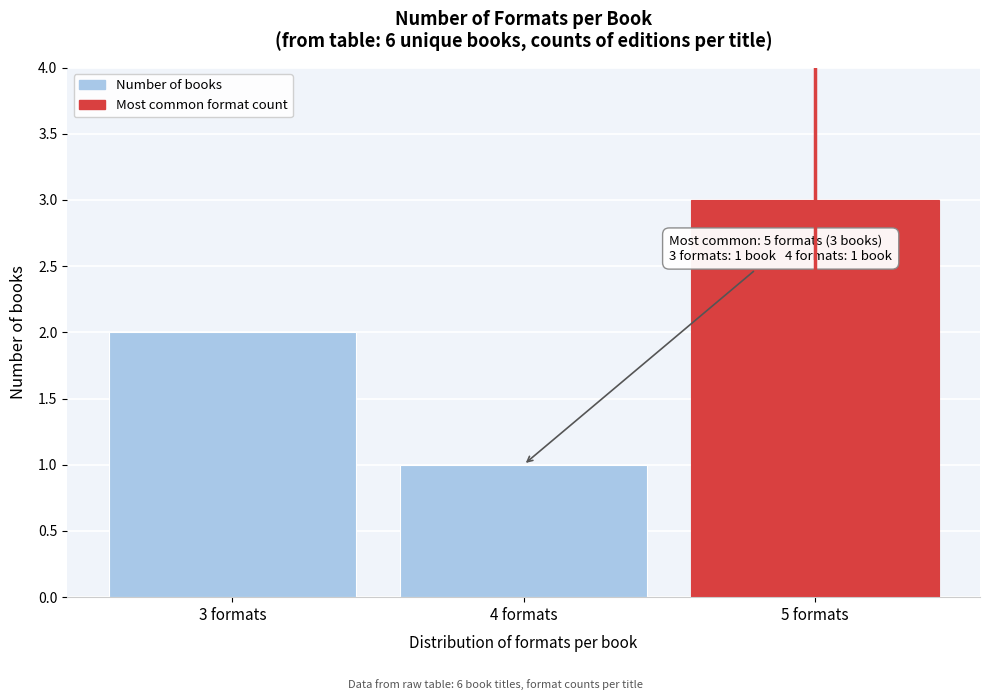

Reading right to left, what are all the values shown in this chart?

3	1	2